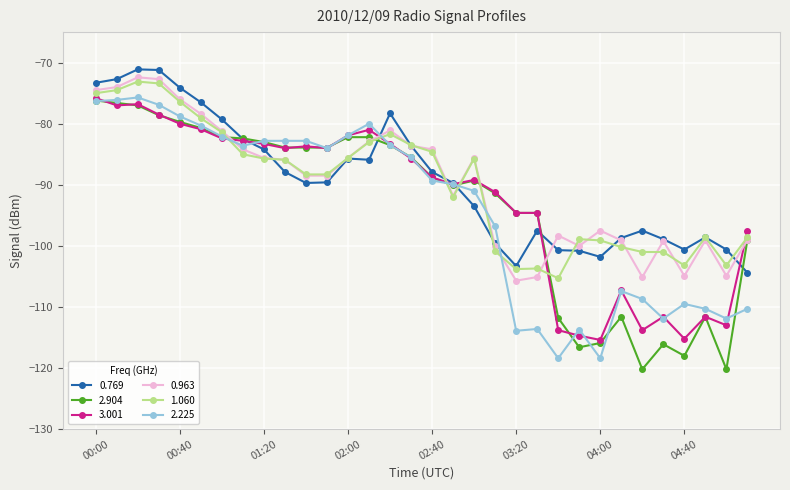

What is the value of the 0.769 point at the 16th from the left?

-83.6